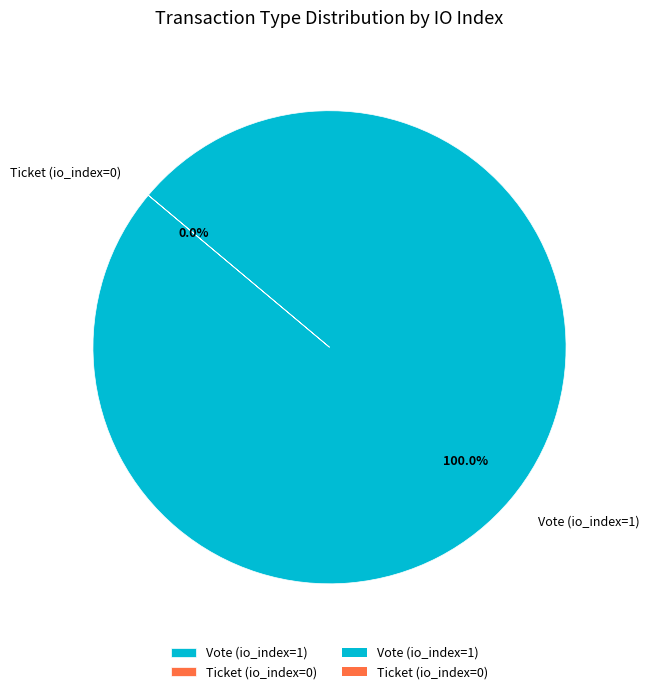

What percentage is the Vote (io_index=1) slice, to the nearest percent?

100%